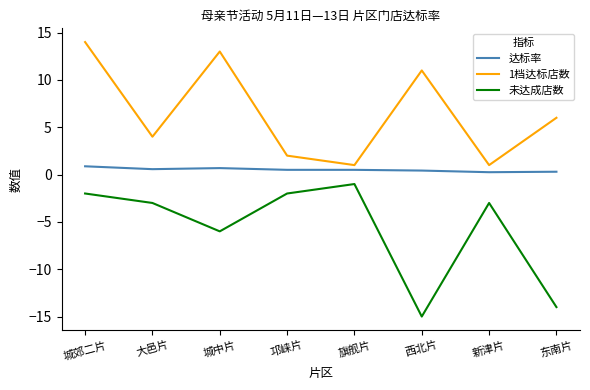

True or false: 1档达标店数 and 未达成店数 cross at least once.

False